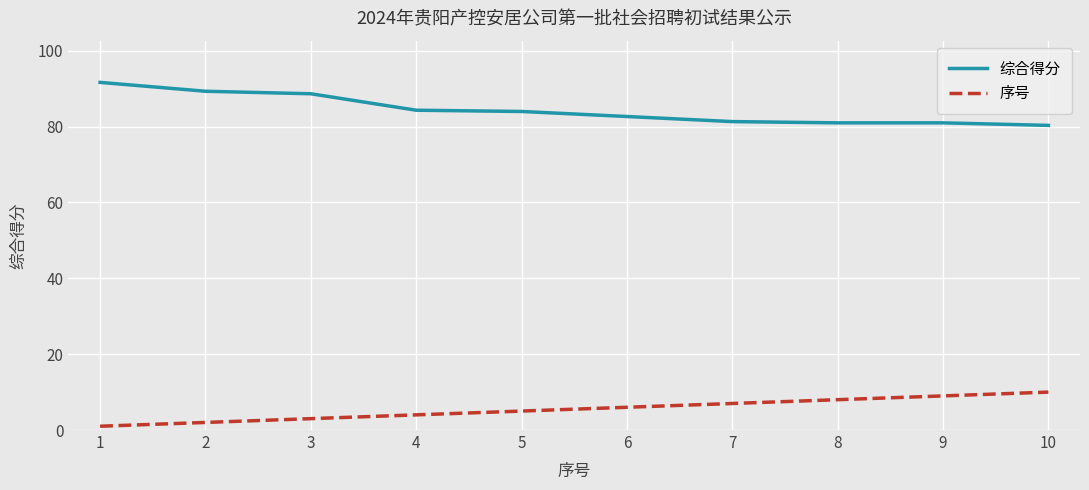

What is the smallest value displayed?

1.0